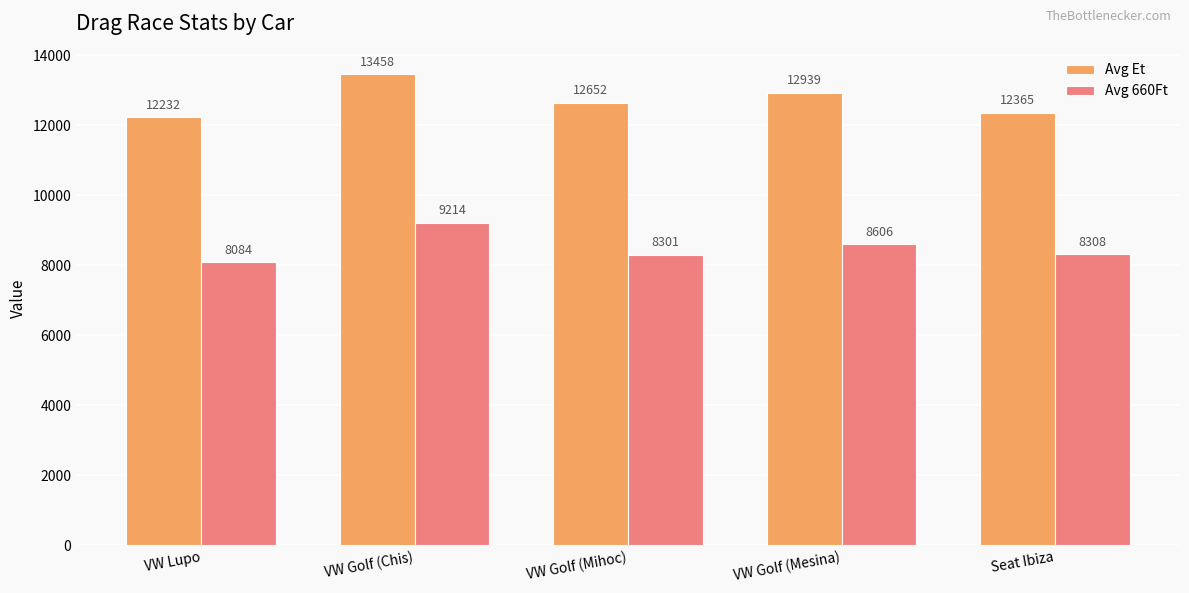

Which series has the largest total across all categories?

Avg Et